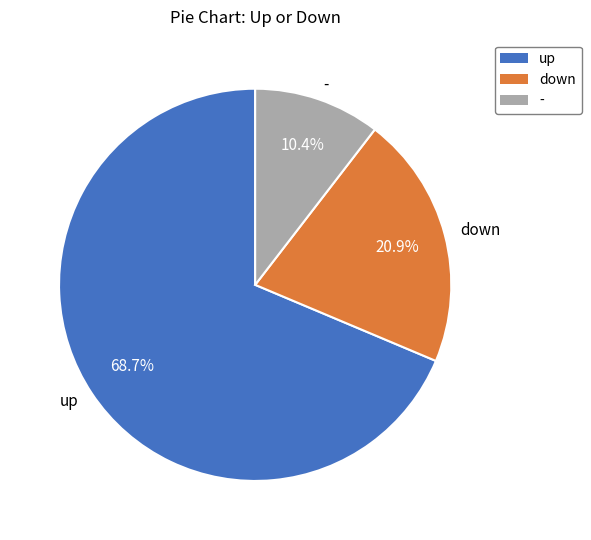

Which category has the smallest portion of the pie?

-